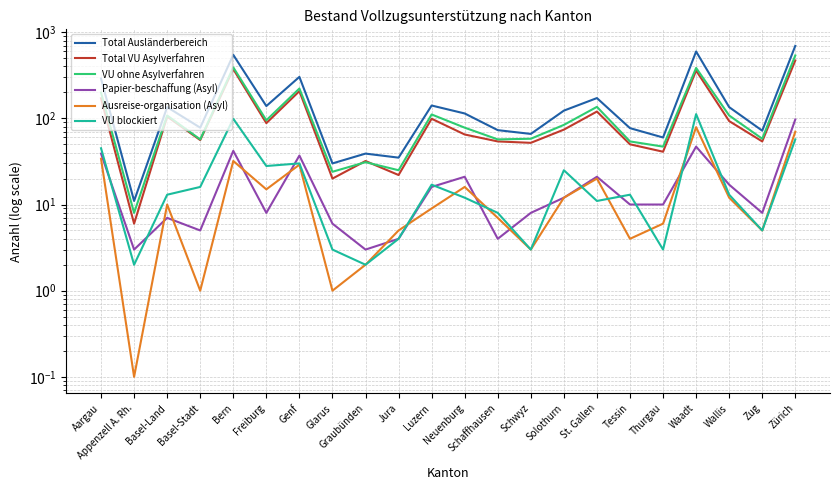

Does the chart display data point markers on the line(s)?

No